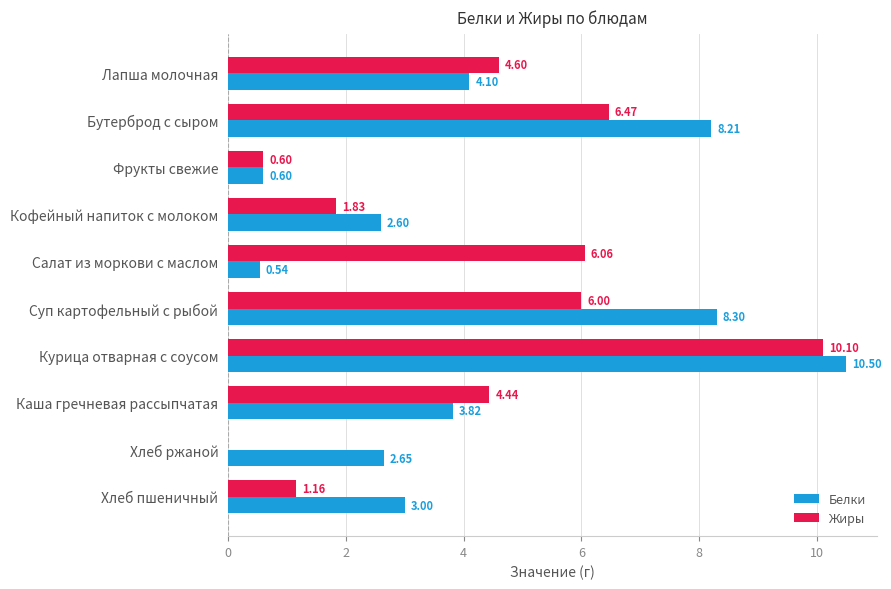

Which category has the highest value across all series?

Курица отварная с соусом